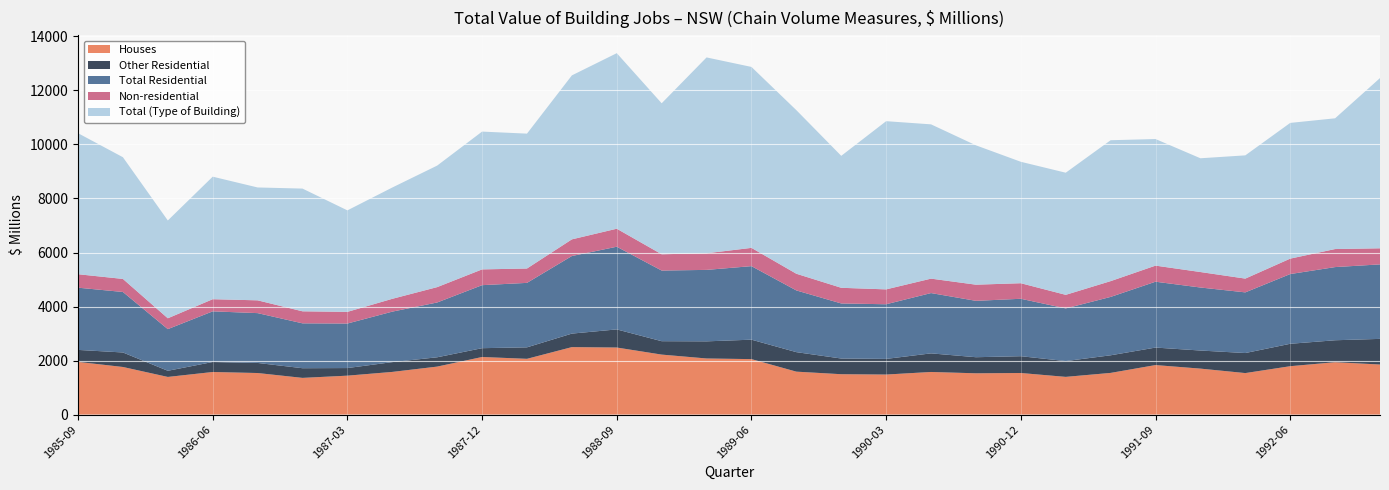

Reading left to right, what are all the values shown in this chart?

Houses: 1985-09=1951.0	1985-12=1761.9	1986-03=1393.5	1986-06=1576.5	1986-09=1538.4	1986-12=1358.4	1987-03=1440.6	1987-06=1579.5	1987-09=1776.2	1987-12=2131.9	1988-03=2064.1	1988-06=2497.7	1988-09=2482.3	1988-12=2220.6	1989-03=2077.0	1989-06=2053.1	1989-09=1589.2	1989-12=1494.3	1990-03=1482.0	1990-06=1577.3	1990-09=1528.2	1990-12=1539.3	1991-03=1395.6	1991-06=1542.6	1991-09=1833.0	1991-12=1701.4	1992-03=1536.2	1992-06=1790.8	1992-09=1939.1	1992-12=1853.0
Other Residential: 1985-09=443.1	1985-12=537.1	1986-03=227.6	1986-06=369.8	1986-09=373.1	1986-12=357.9	1987-03=281.6	1987-06=362.3	1987-09=345.0	1987-12=326.1	1988-03=425.1	1988-06=500.1	1988-09=670.7	1988-12=496.0	1989-03=633.9	1989-06=719.8	1989-09=722.0	1989-12=581.0	1990-03=578.9	1990-06=688.7	1990-09=595.4	1990-12=621.7	1991-03=584.7	1991-06=651.9	1991-09=647.7	1991-12=669.8	1992-03=742.0	1992-06=830.0	1992-09=812.2	1992-12=949.4
Total Residential: 1985-09=2304.1	1985-12=2239.8	1986-03=1542.5	1986-06=1875.5	1986-09=1844.5	1986-12=1661.7	1987-03=1648.4	1987-06=1869.4	1987-09=2029.2	1987-12=2333.1	1988-03=2386.8	1988-06=2872.3	1988-09=3061.5	1988-12=2615.7	1989-03=2645.8	1989-06=2722.5	1989-09=2285.0	1989-12=2038.7	1990-03=2023.5	1990-06=2232.9	1990-09=2087.2	1990-12=2126.1	1991-03=1950.1	1991-06=2161.5	1991-09=2438.4	1991-12=2333.1	1992-03=2246.1	1992-06=2581.7	1992-09=2709.2	1992-12=2758.1
Non-residential: 1985-09=498.1	1985-12=483.1	1986-03=401.6	1986-06=449.5	1986-09=473.6	1986-12=445.1	1987-03=432.0	1987-06=474.7	1987-09=568.7	1987-12=584.0	1988-03=532.0	1988-06=617.0	1988-09=666.5	1988-12=602.9	1989-03=614.8	1989-06=676.6	1989-09=617.8	1989-12=579.8	1990-03=550.8	1990-06=534.1	1990-09=598.2	1990-12=576.0	1991-03=502.5	1991-06=584.5	1991-09=595.4	1991-12=573.3	1992-03=509.9	1992-06=571.0	1992-09=667.8	1992-12=595.8
Total (Type of Building): 1985-09=5221.6	1985-12=4506.0	1986-03=3620.8	1986-06=4536.6	1986-09=4178.8	1986-12=4543.5	1987-03=3757.7	1987-06=4120.4	1987-09=4499.2	1987-12=5101.7	1988-03=4993.5	1988-06=6070.8	1988-09=6499.0	1988-12=5590.1	1989-03=7251.3	1989-06=6698.8	1989-09=6056.3	1989-12=4885.1	1990-03=6227.4	1990-06=5711.9	1990-09=5159.5	1990-12=4495.8	1991-03=4521.7	1991-06=5216.6	1991-09=4686.9	1991-12=4211.6	1992-03=4562.6	1992-06=5024.8	1992-09=4840.5	1992-12=6302.6